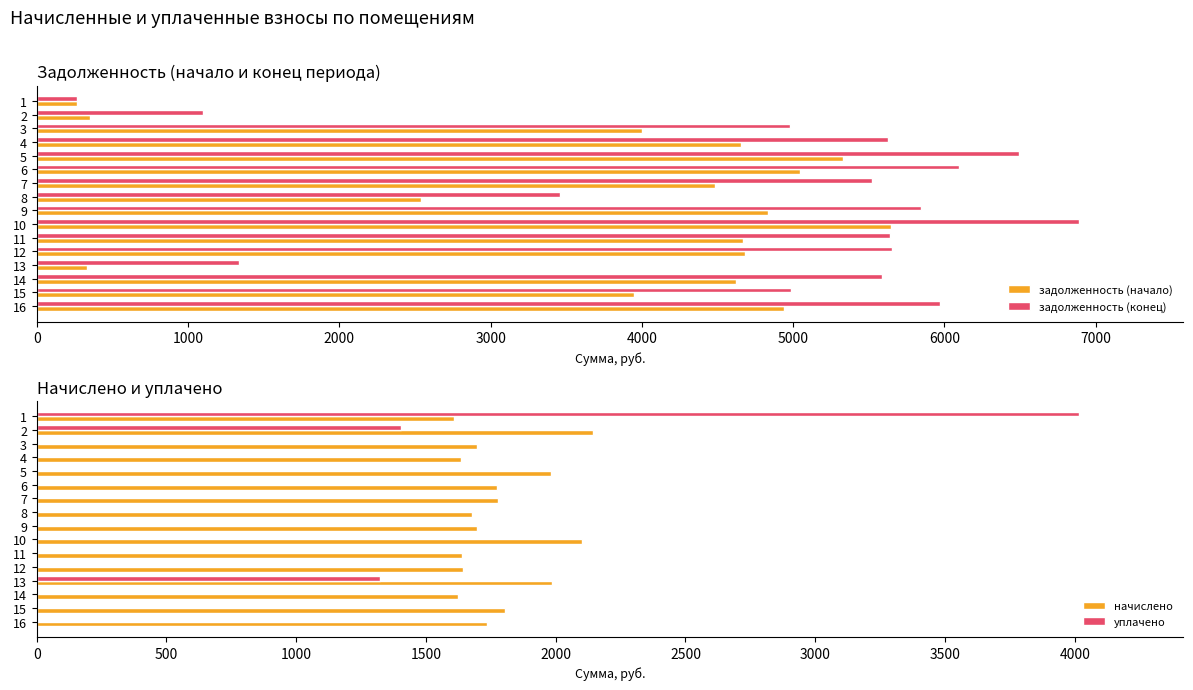

What is the maximum value for задолженность (начало)?

5649.5